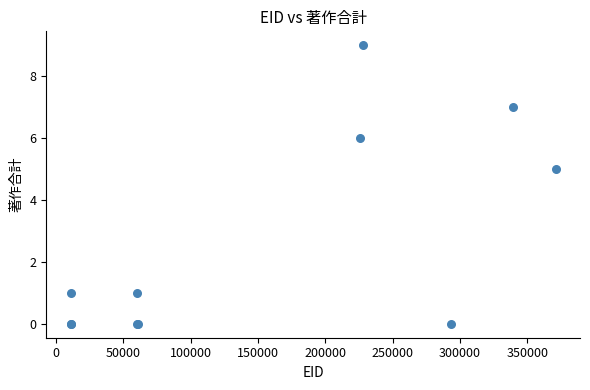

What Y value in the scatter plot is closest to 4?

5